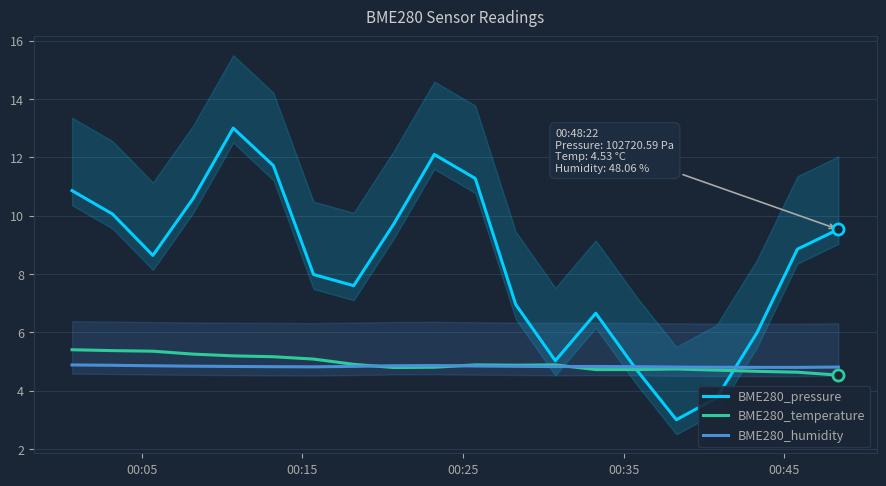

What is the highest value of the BME280_temperature series?

5.4